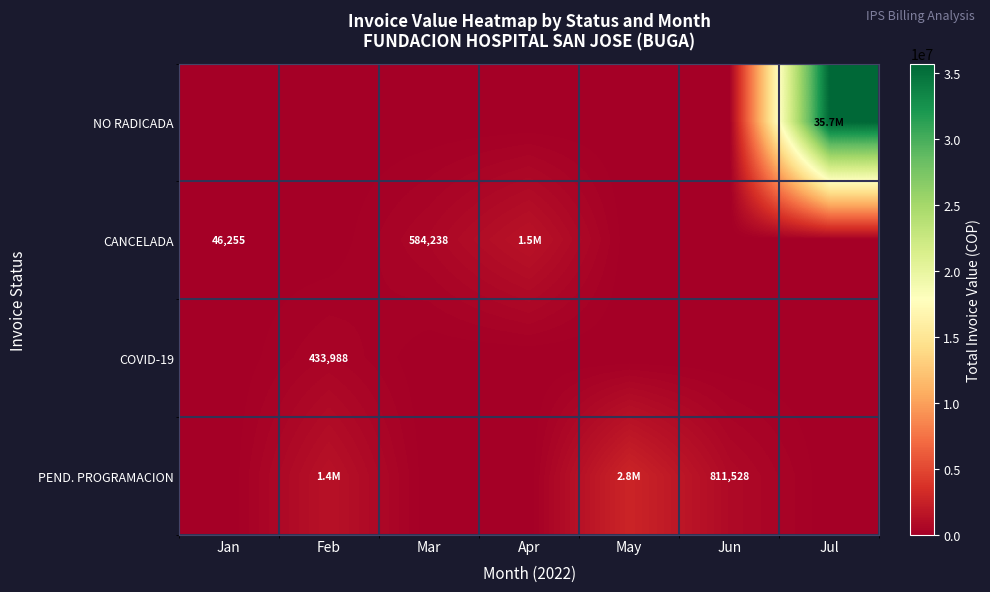

Is it true that CANCELADA equals 66963 at Jan?

False